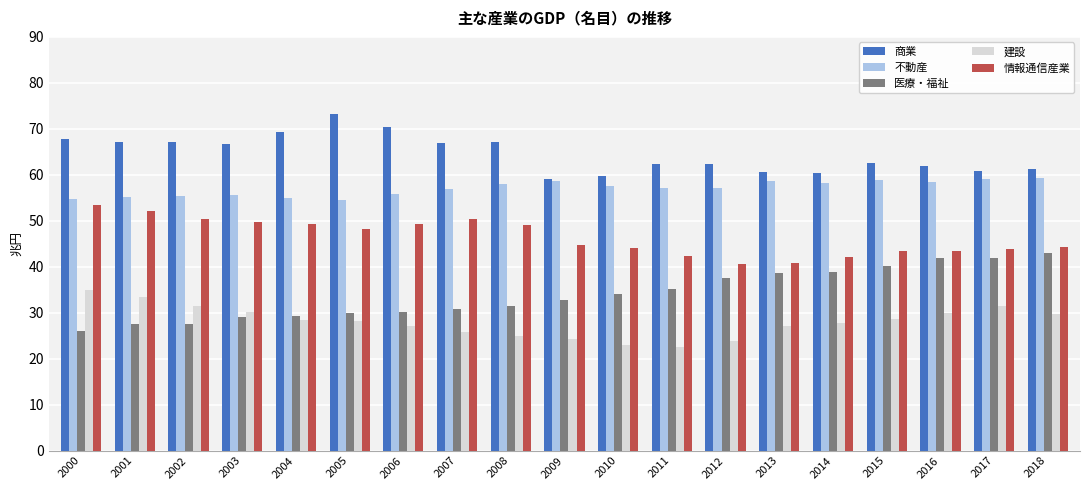

Which series has the largest total across all categories?

商業